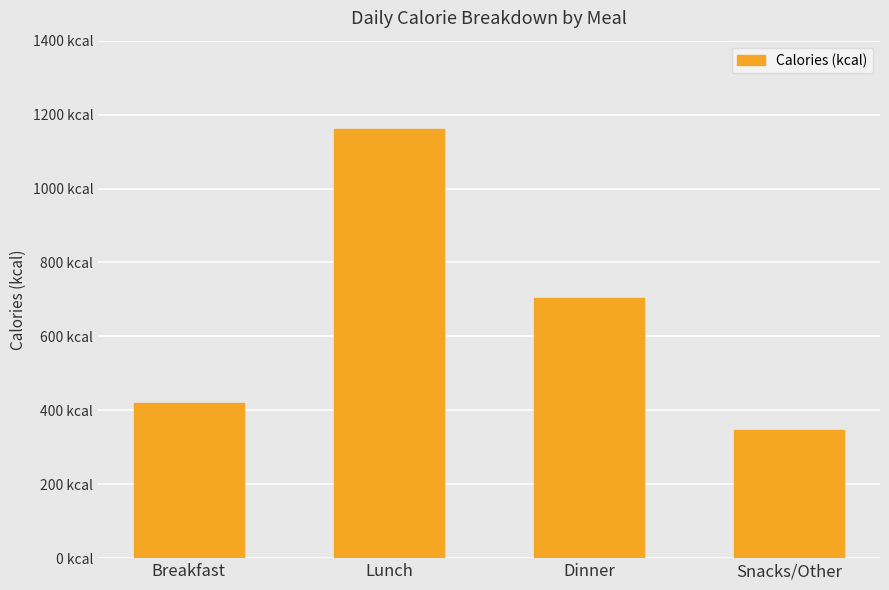

Where does the data first go above 704?

Lunch